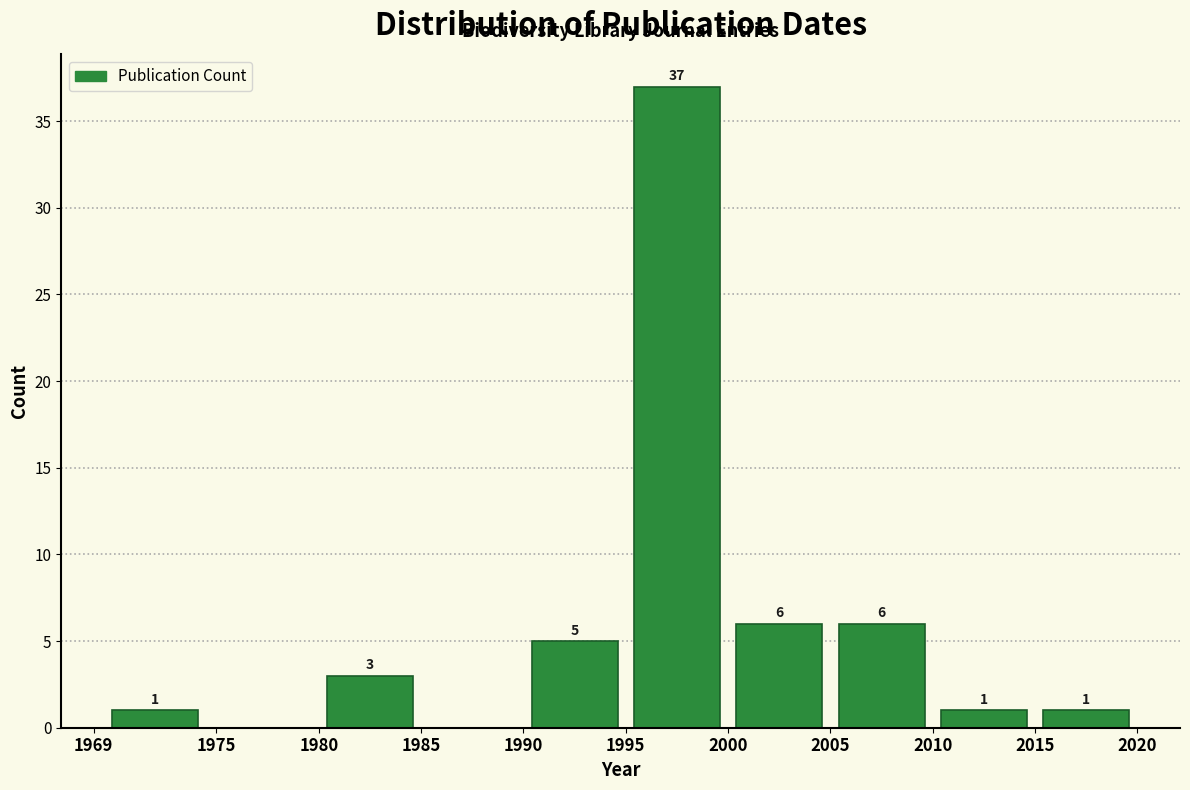

Over which range of the x-axis is the bar tallest?

1995 to 2000